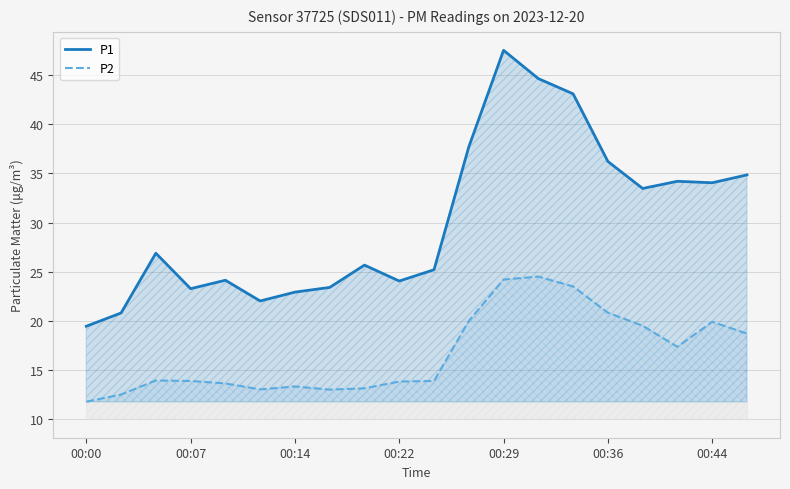

What is the sum of all P2 values?

334.3